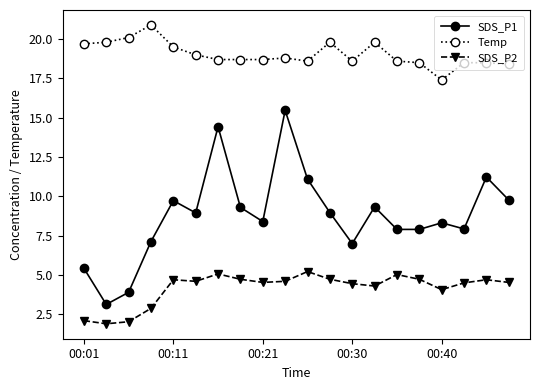

Rank the series by their average value, from highest to lowest.

Temp, SDS_P1, SDS_P2